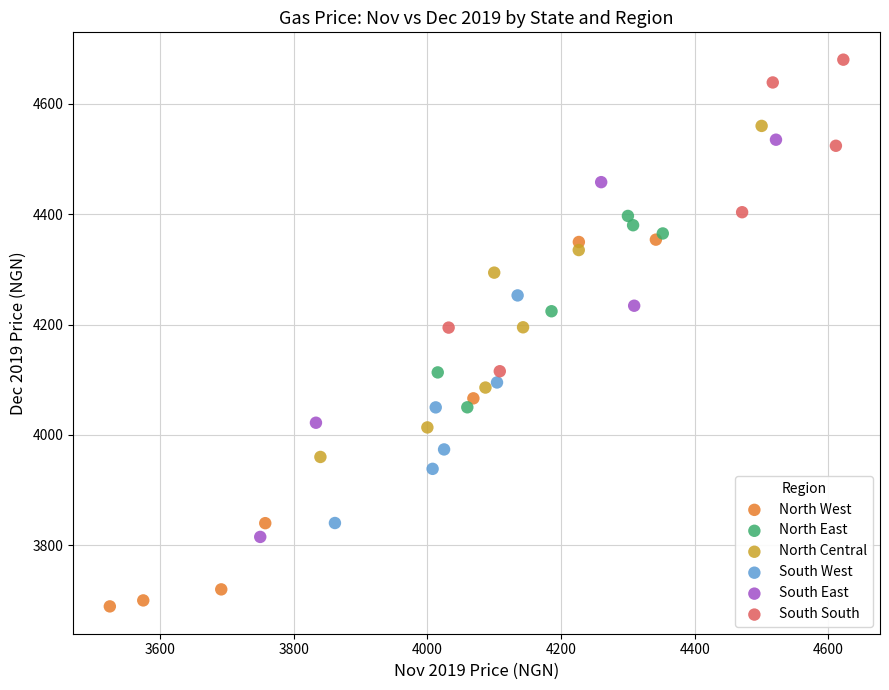

What are all the series names shown in the legend?

North West, North East, North Central, South West, South East, South South